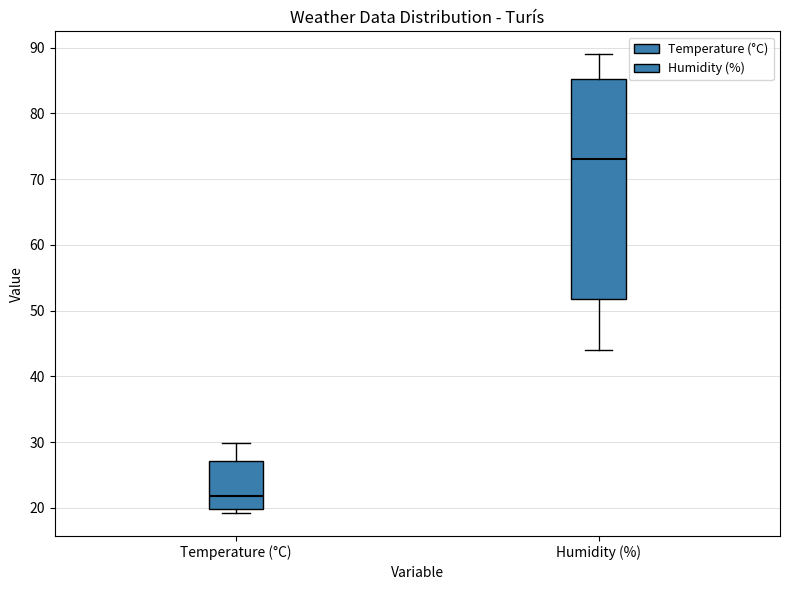

Comparing the boxes themselves (not the whiskers), which one is the tallest?

Humidity (%)